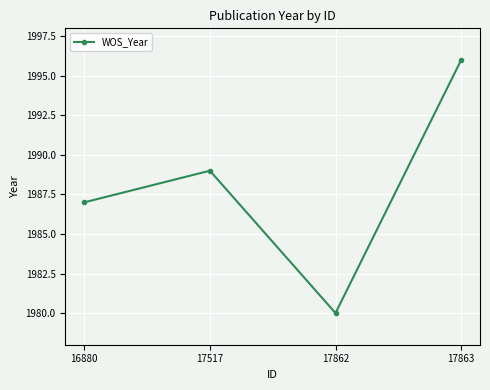

Reading left to right, extract all data points from this chart.

1987	1989	1980	1996